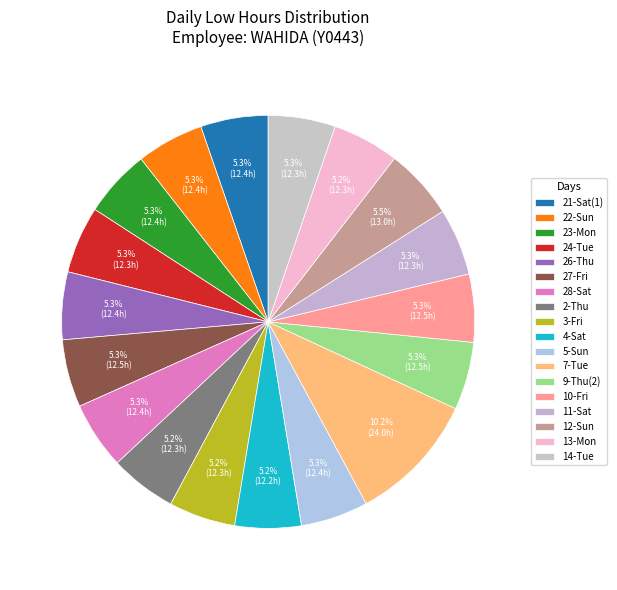

Count the number of slices in the pie.

18